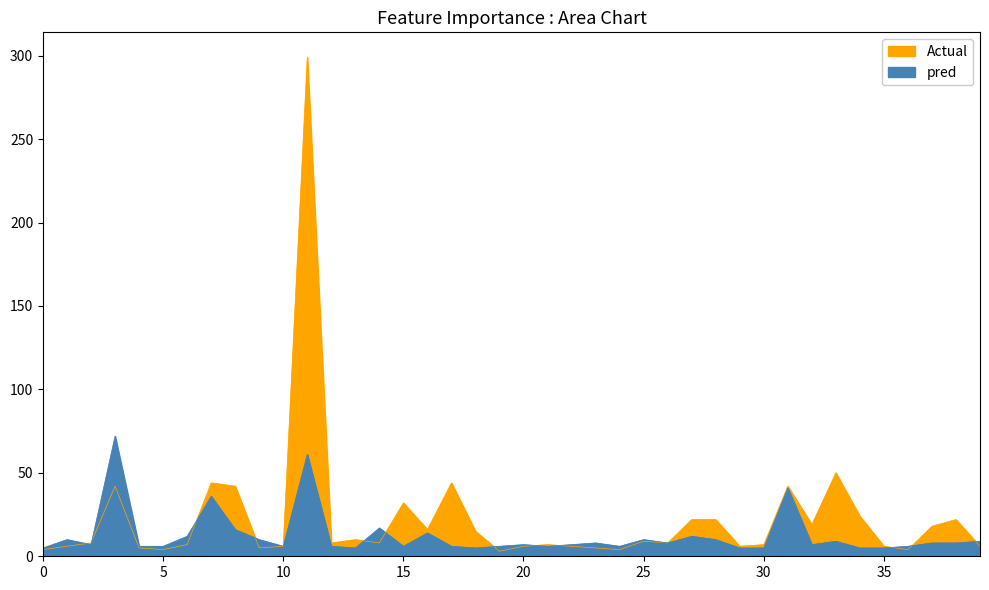

What is the total value across all series at 38?

30.0